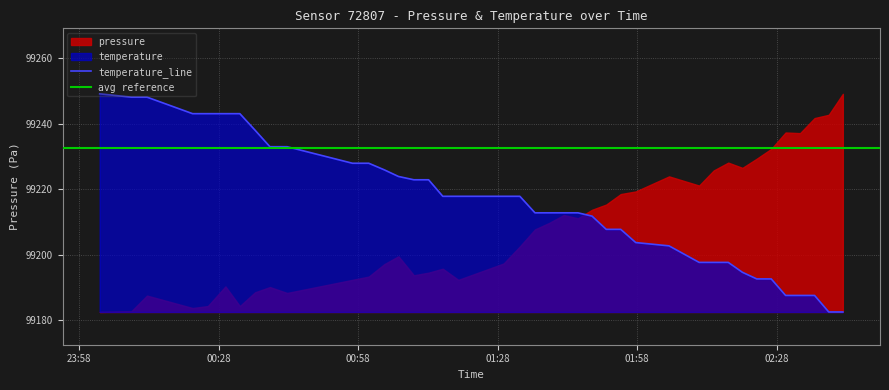

Is it true that the value at 2022-09-09T00:35:48 is 99238.1?

True